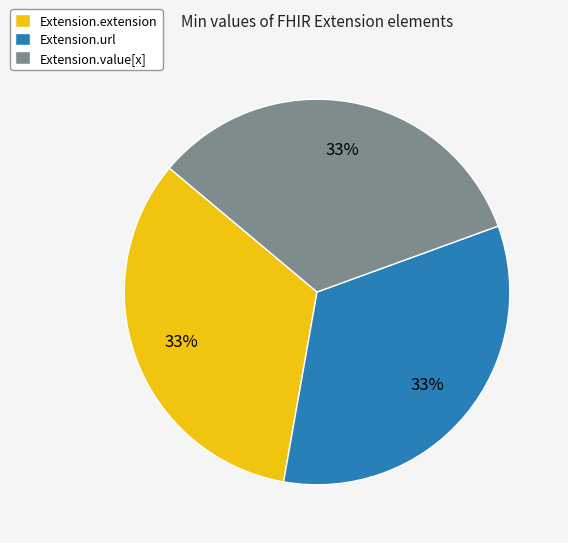

Combined, do Extension.url and Extension.value[x] account for over 50%?

Yes